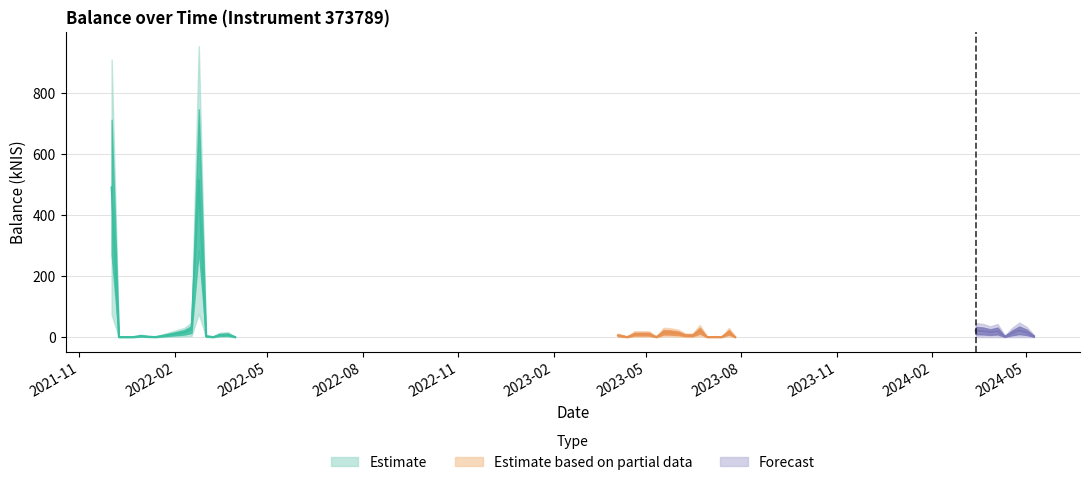

List the labels in order of value, largest first.

2022-02-24, 2021-12-02, 2022-02-17, 2024-04-25, 2024-03-14, 2023-06-22, 2024-03-21, 2024-04-04, 2024-03-28, 2023-05-18, 2023-07-20, 2022-02-10, 2024-05-02, 2023-05-24, 2024-04-18, 2023-06-01, 2023-04-20, 2023-04-27, 2023-05-04, 2022-03-24, 2022-03-16, 2023-04-04, 2023-06-08, 2023-06-15, 2021-12-30, 2022-03-03, 2024-05-09, 2024-04-11, 2022-01-06, 2023-07-06, 2021-12-09, 2021-12-23, 2022-01-13, 2022-03-10, 2022-03-31, 2023-04-13, 2023-05-11, 2023-06-29, 2023-07-13, 2023-07-26